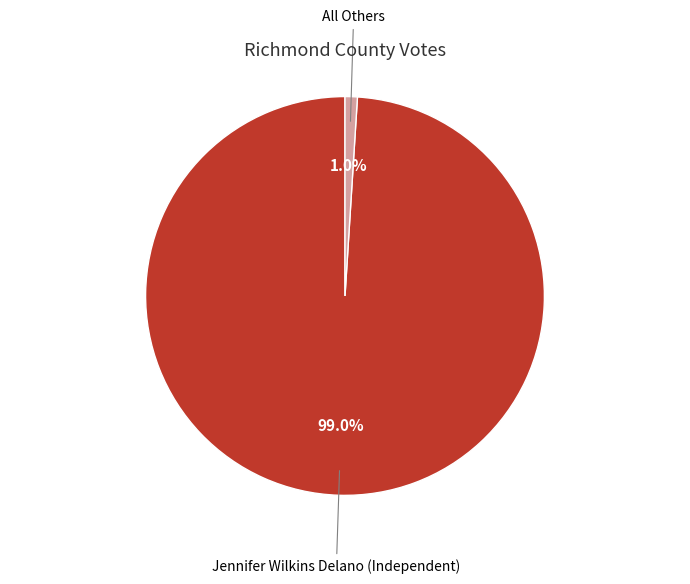

Is there a majority slice in this chart?

Yes